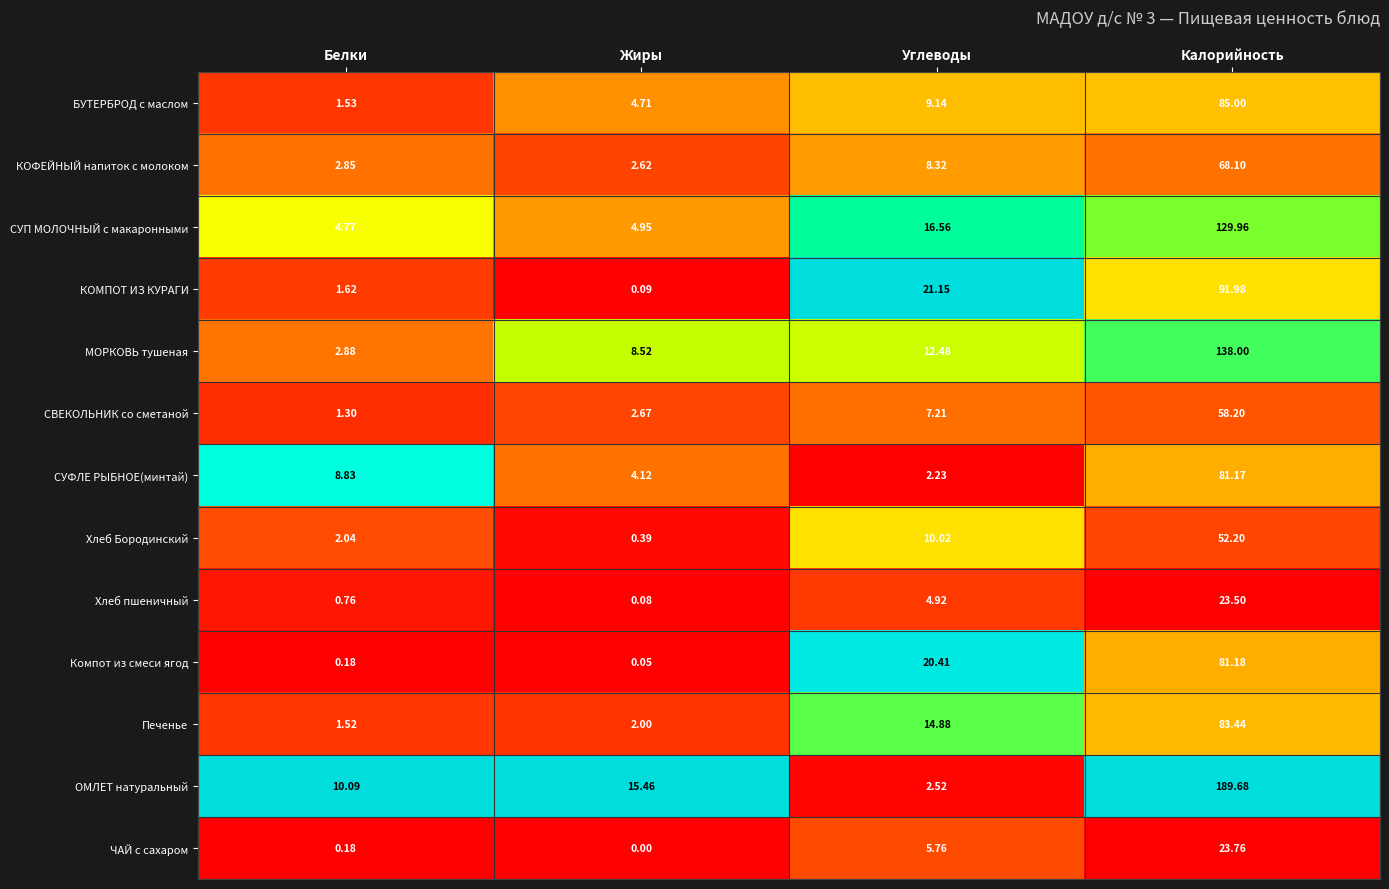

At which category is the sum across all series the highest?

Калорийность